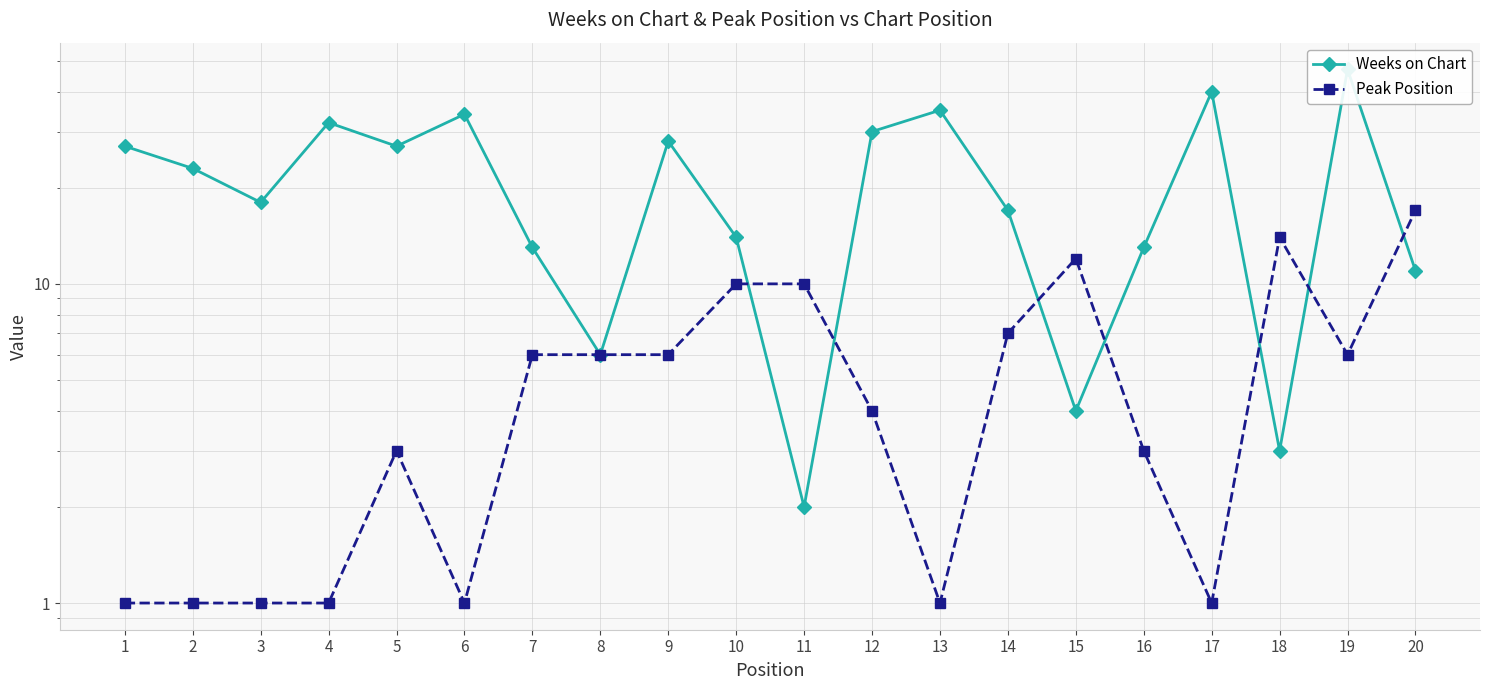

Does the chart have visible grid lines?

Yes